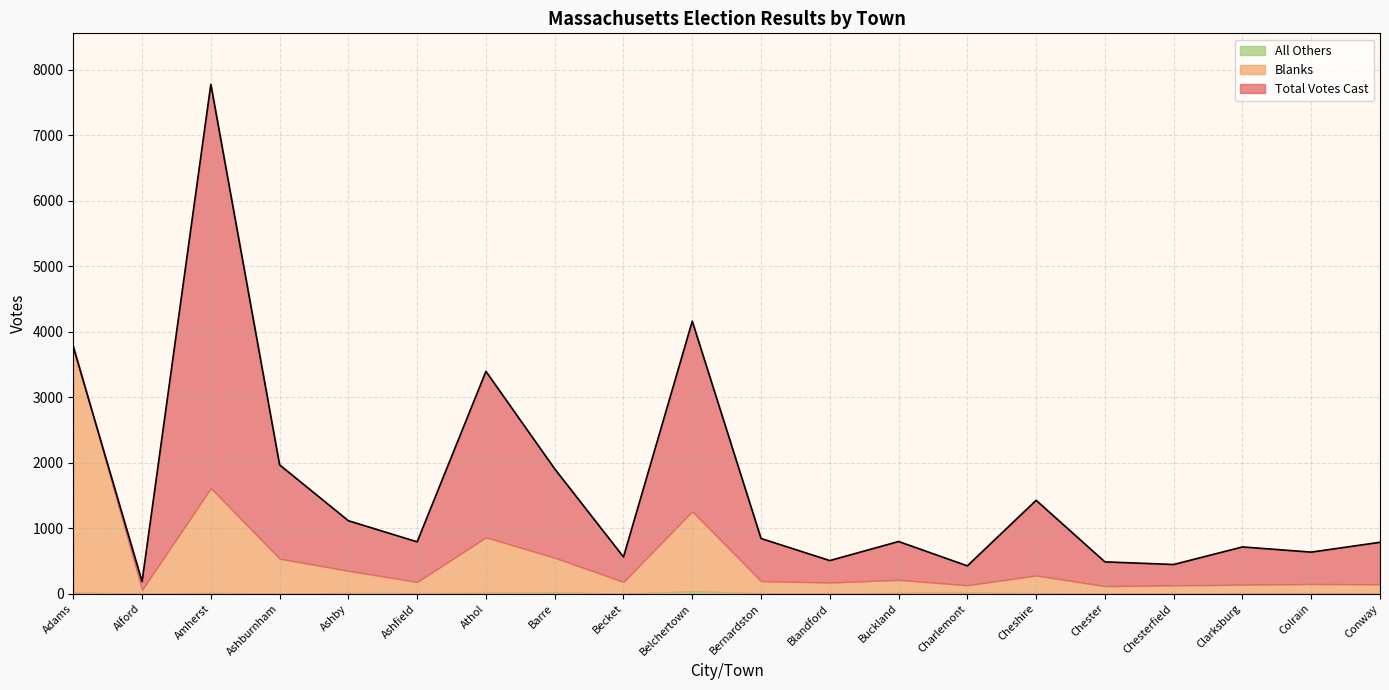

What is the difference between the maximum and minimum values in the All Others series?

36